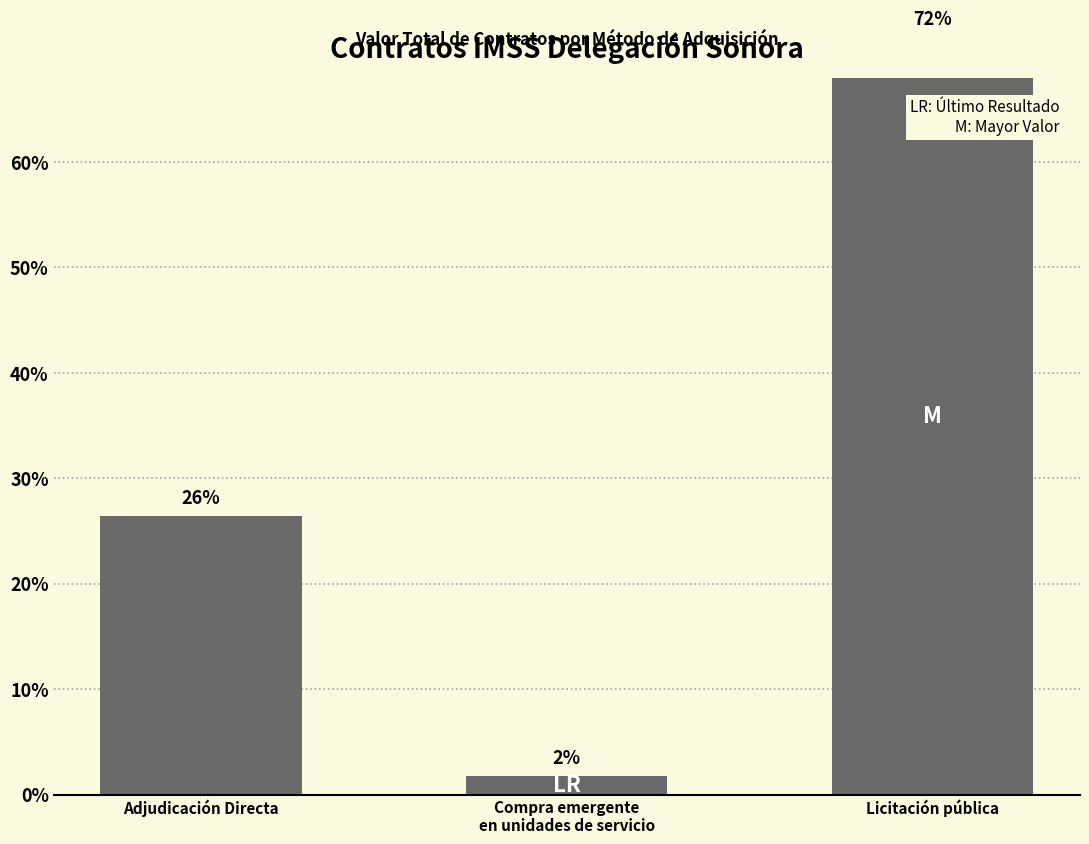

What is the maximum value shown in the chart?

71.8